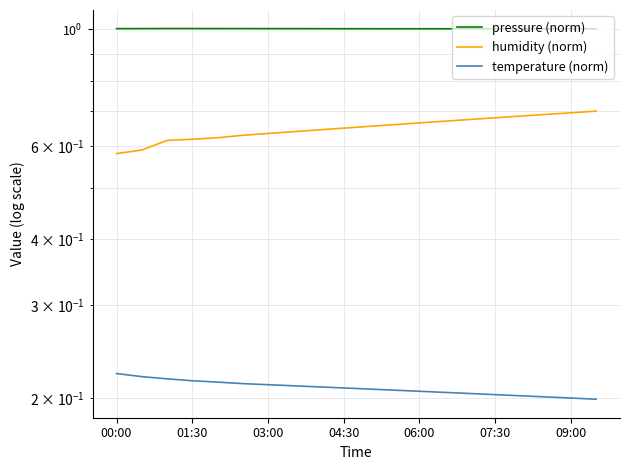

Which has a higher value, 15 or 10?

10